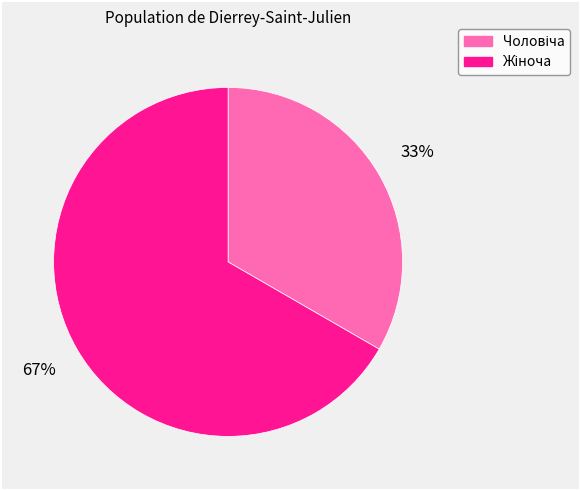

Does any single category account for the majority?

Yes